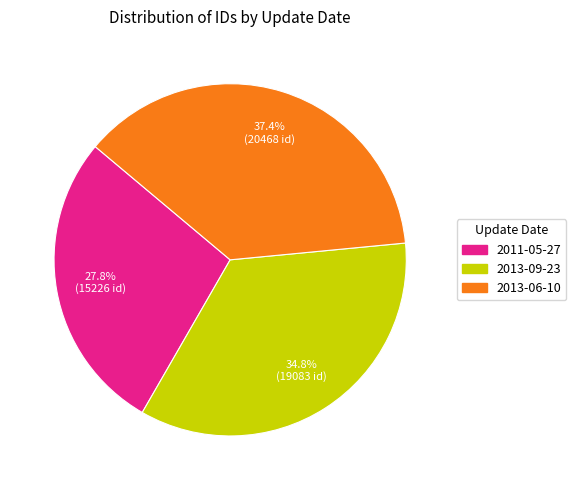

Is it true that 2013-06-10 is 37% of the pie?

True